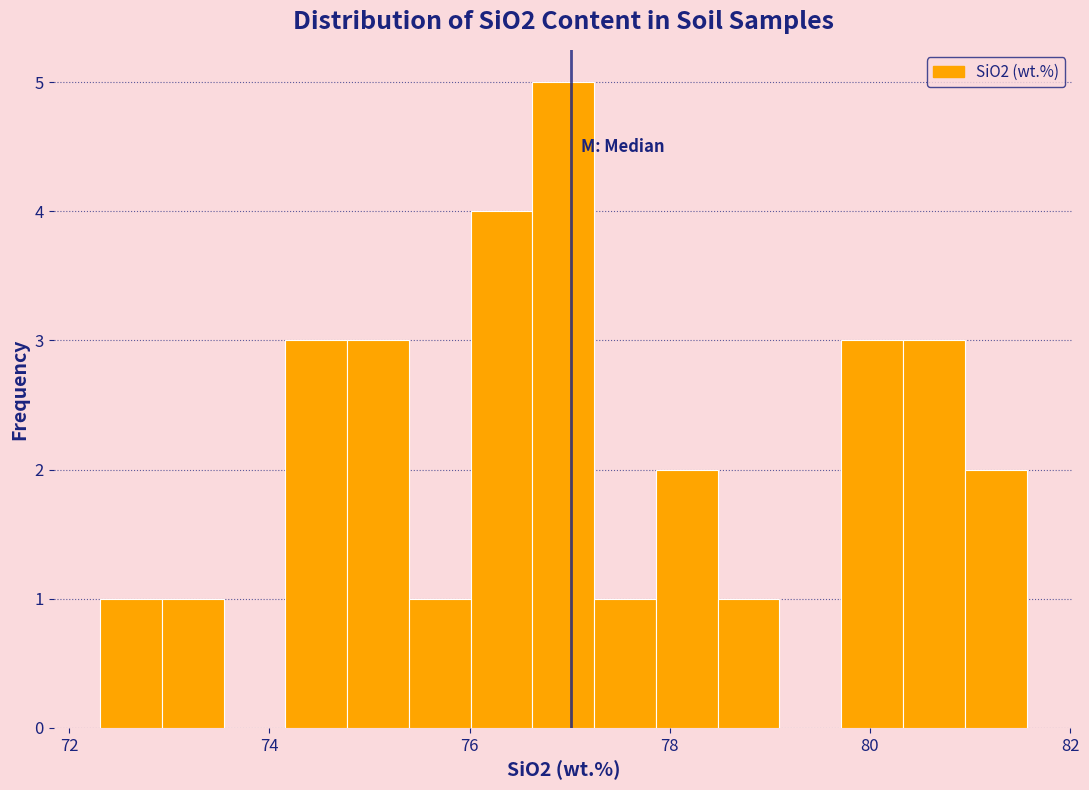

Around what value on the x-axis is the tallest bar? Give the approximate position of its centre, as read against the axis.

77.0